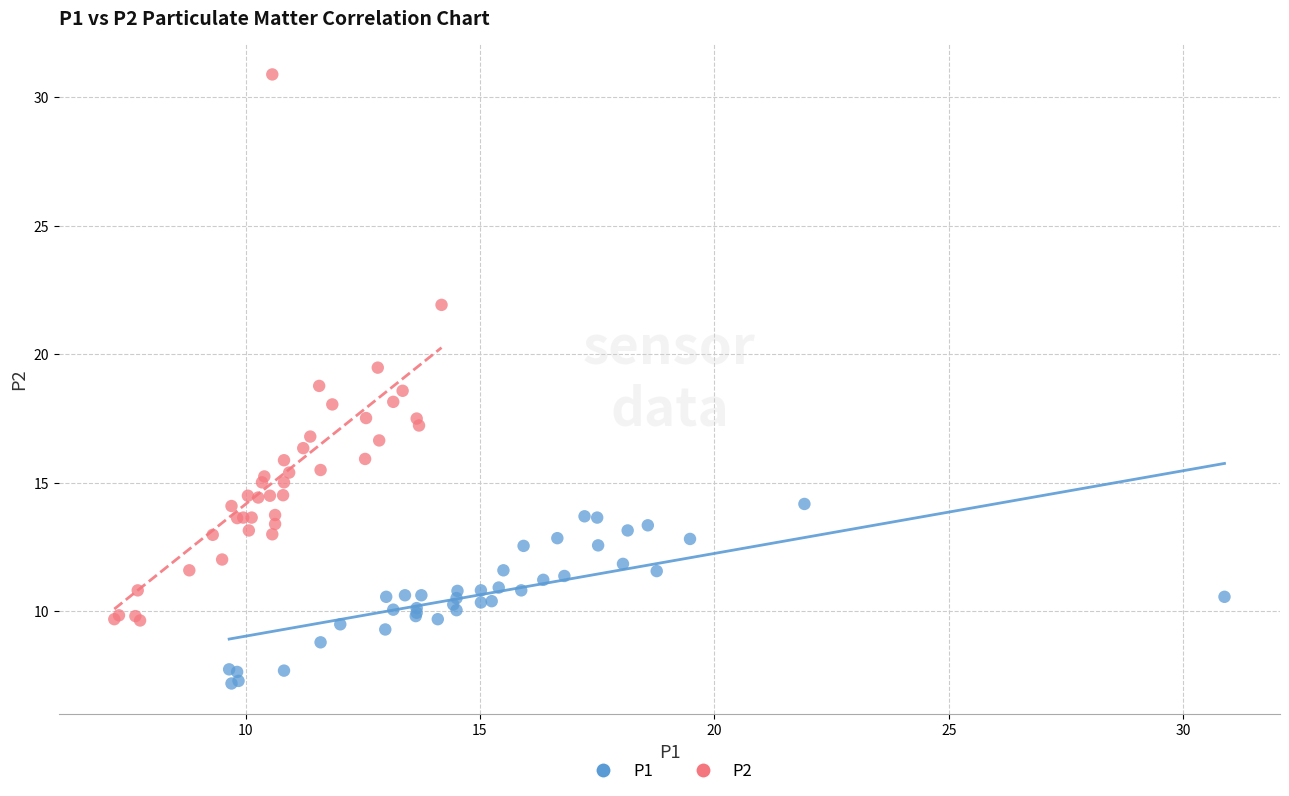

Which series reaches the minimum Y coordinate?

P1